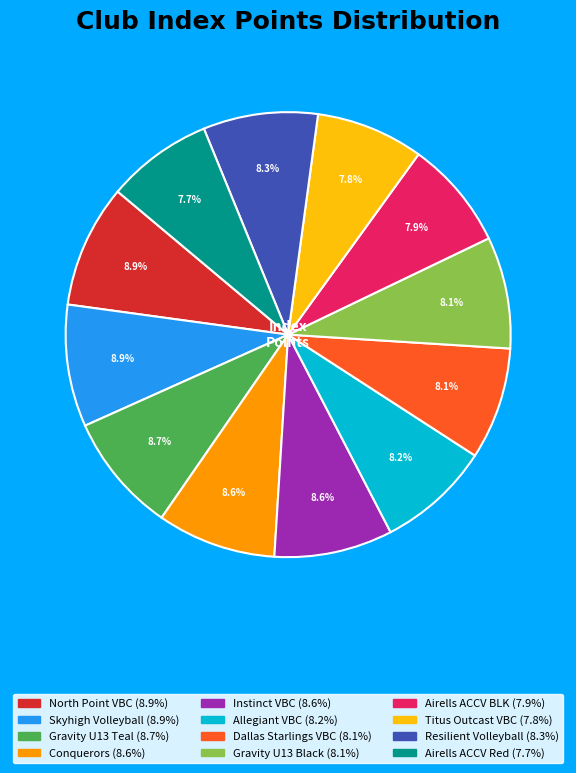

Approximately how many times larger is the value at Airells ACCV BLK compared to Airells ACCV Red?

1.0